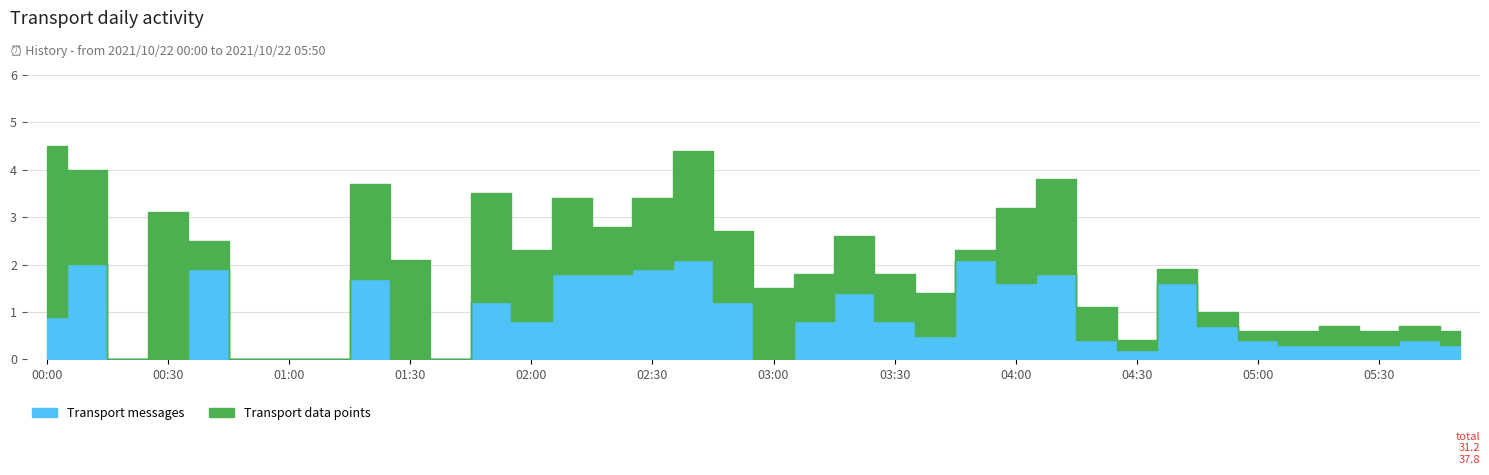

Reading left to right, extract all data points from this chart.

Transport messages: 0.9	2.0	999.0	999.0	1.9	999.0	999.0	999.0	1.7	999.0	999.0	1.2	0.8	1.8	1.8	1.9	2.1	1.2	999.0	0.8	1.4	0.8	0.5	2.1	1.6	1.8	0.4	0.2	1.6	0.7	0.4	0.3	0.3	0.3	0.4	0.3
Transport data points: 3.6	2.0	999.0	3.1	0.6	999.0	999.0	999.0	2.0	2.1	999.0	2.3	1.5	1.6	1.0	1.5	2.3	1.5	1.5	1.0	1.2	1.0	0.9	0.2	1.6	2.0	0.7	0.2	0.3	0.3	0.2	0.3	0.4	0.3	0.3	0.3